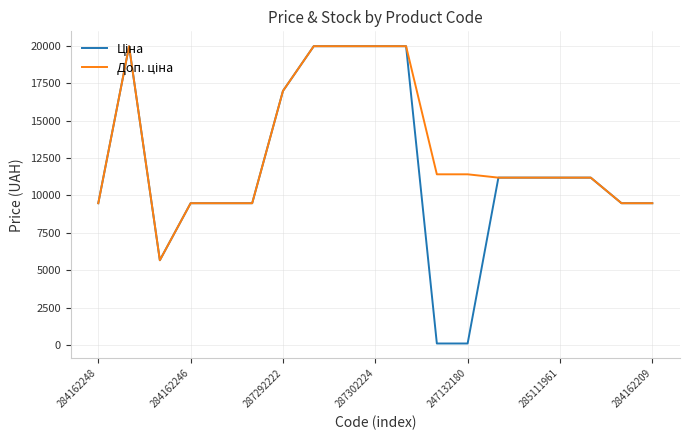

What is the greatest value displayed?

19964.2